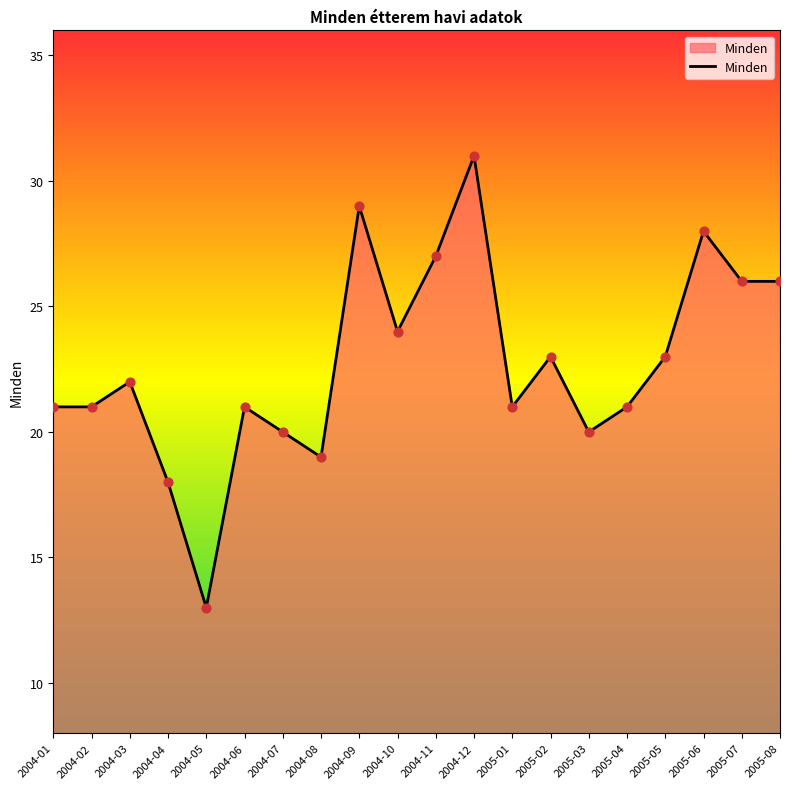

What is the change in value from 2005-03 to 2005-06?

+8